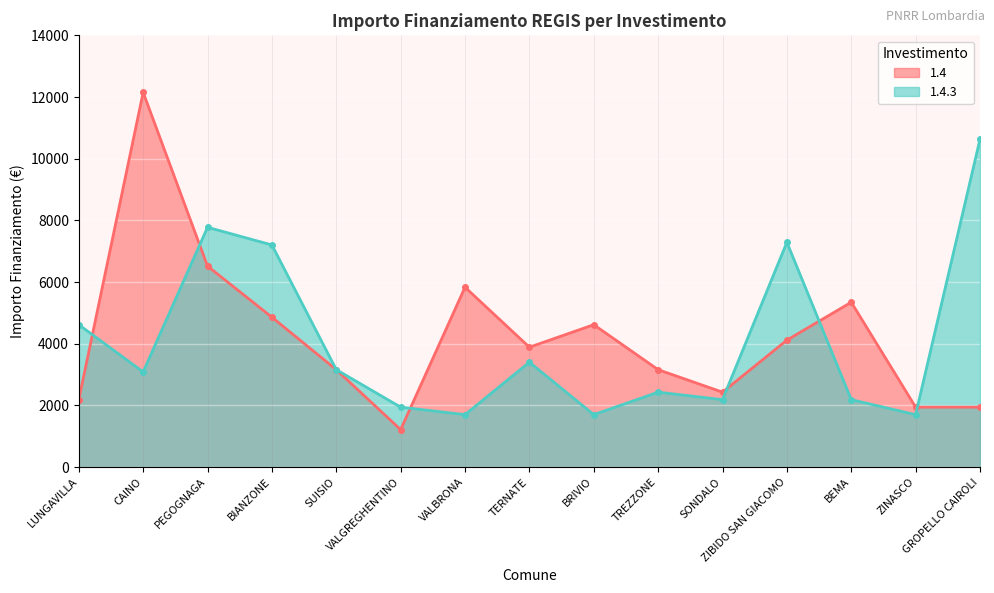

How many lines are shown in the chart?

2